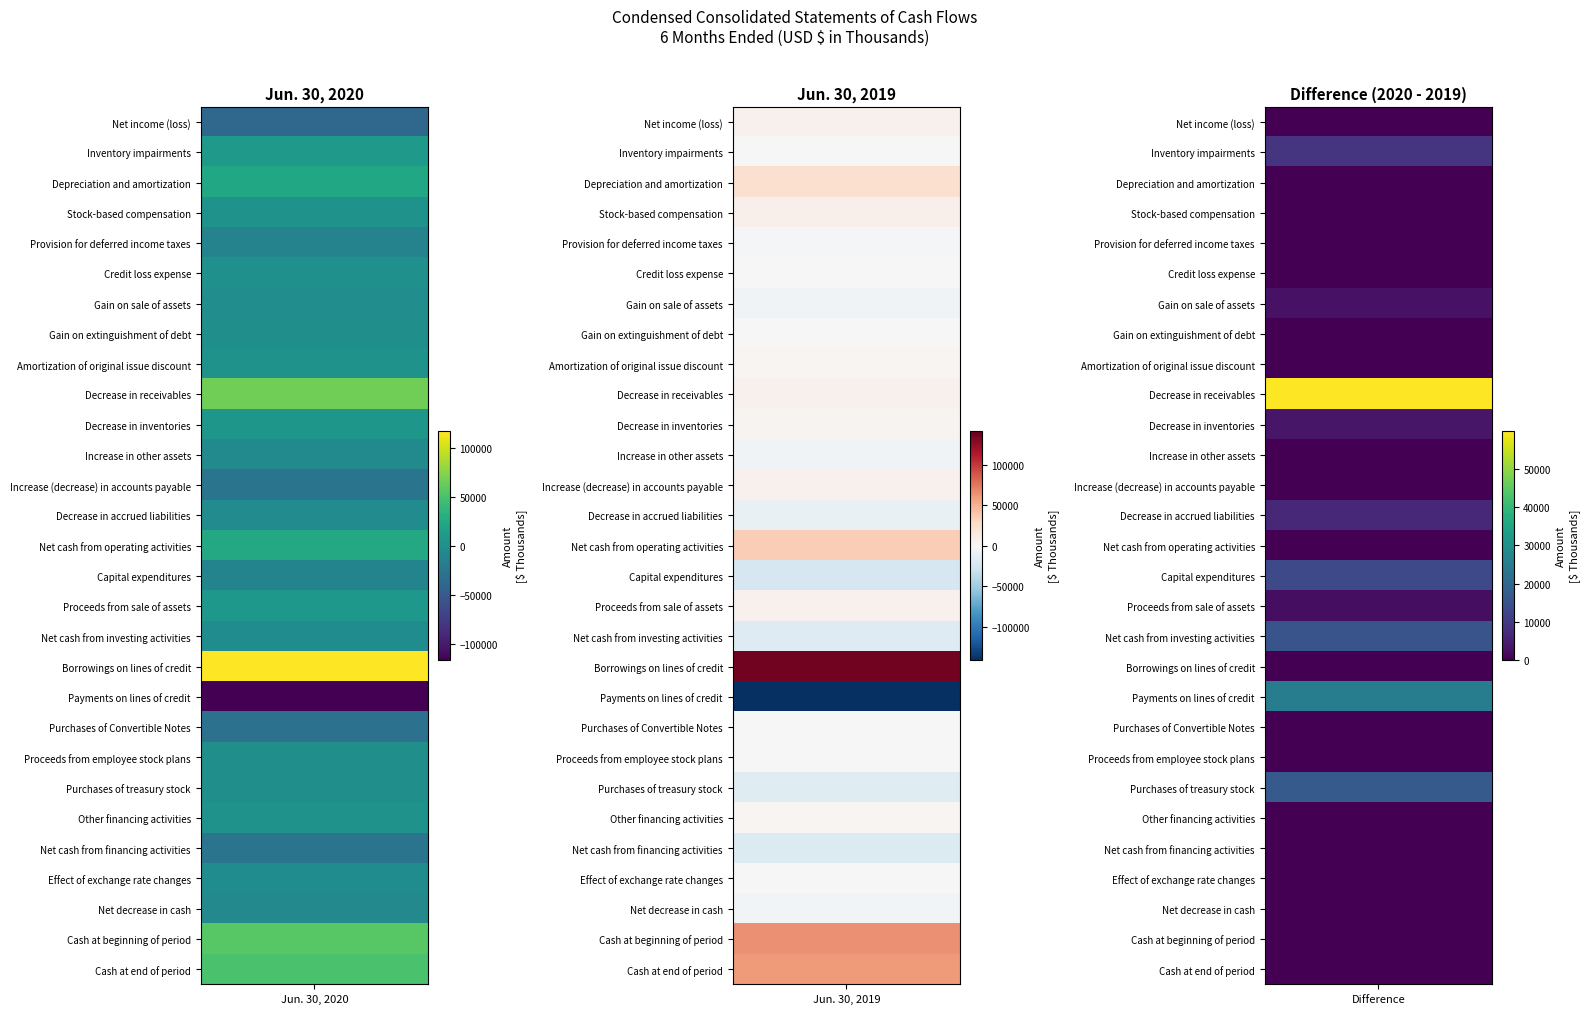

Is the value of Stock-based compensation at 0 greater than the value of Net cash from operating activities at 1?

No